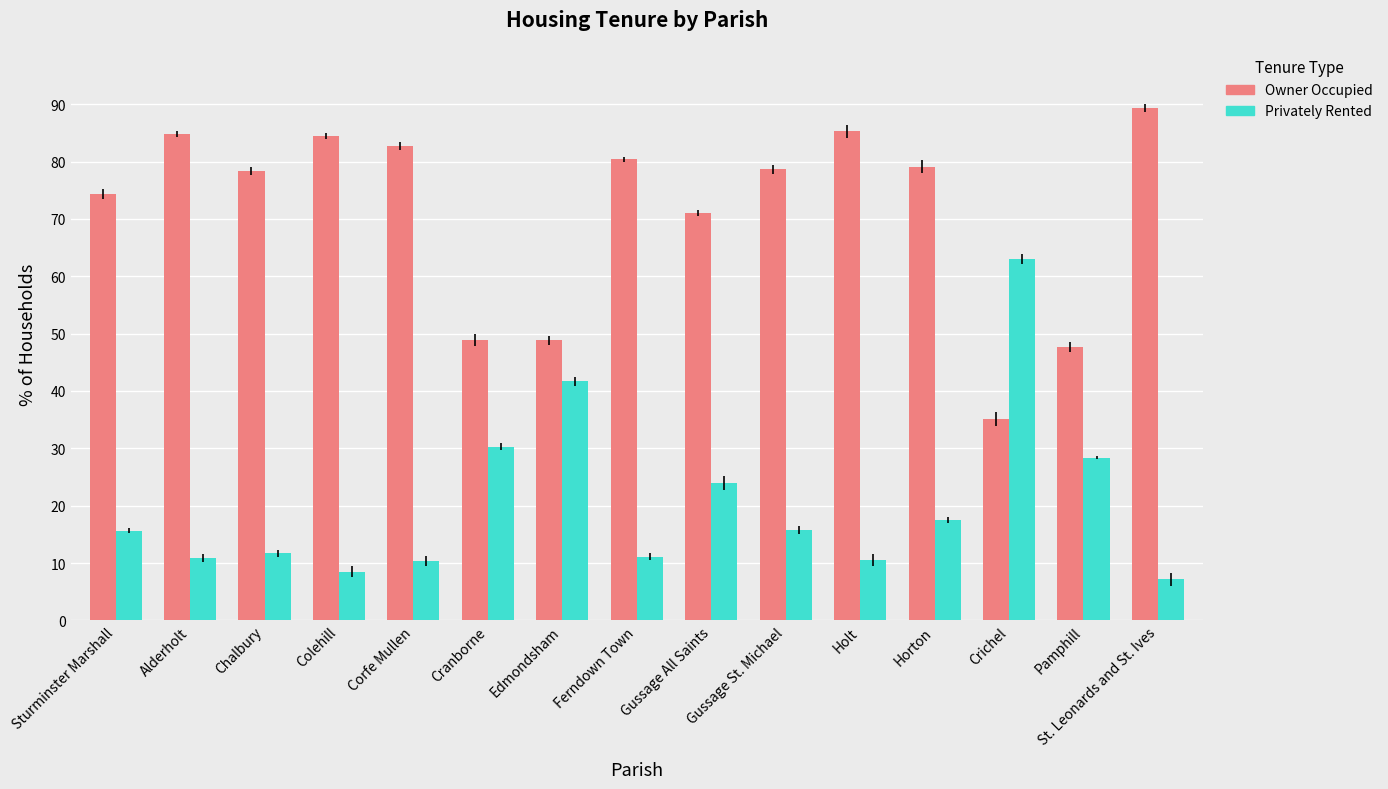

Between Edmondsham and Holt, which series saw the biggest shift?

Owner Occupied